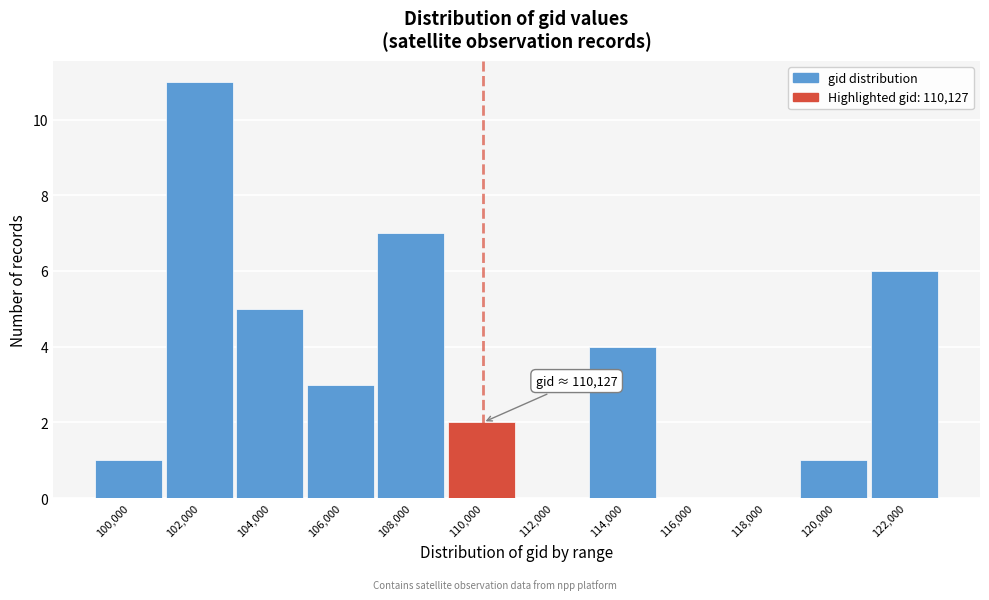

Reading left to right, what are all the values shown in this chart?

100,000=1	102,000=11	104,000=5	106,000=3	108,000=7	110,000=2	112,000=0	114,000=4	116,000=0	118,000=0	120,000=1	122,000=6